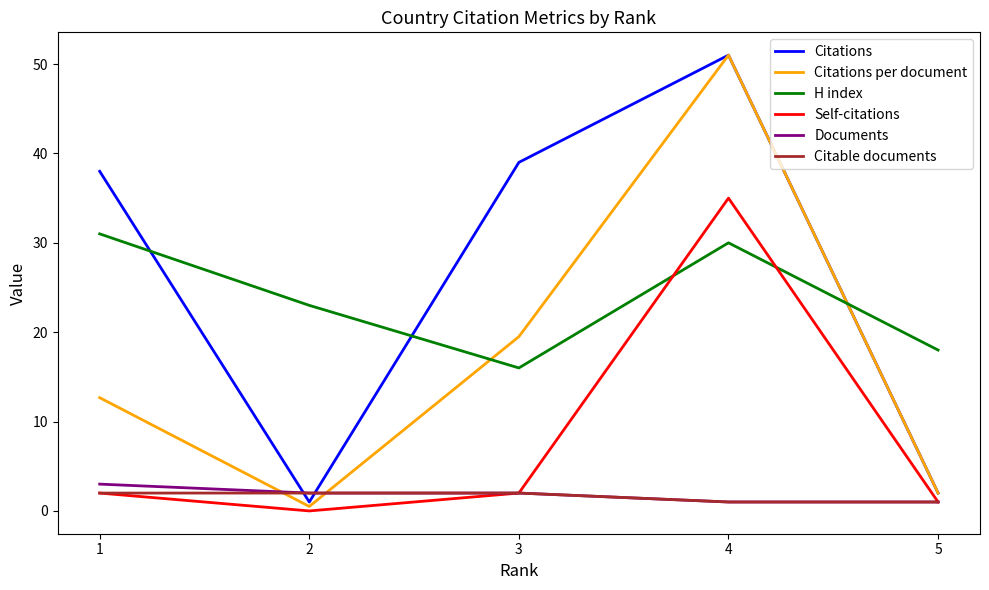

What is the difference between the maximum and minimum values in the Self-citations series?

35.0